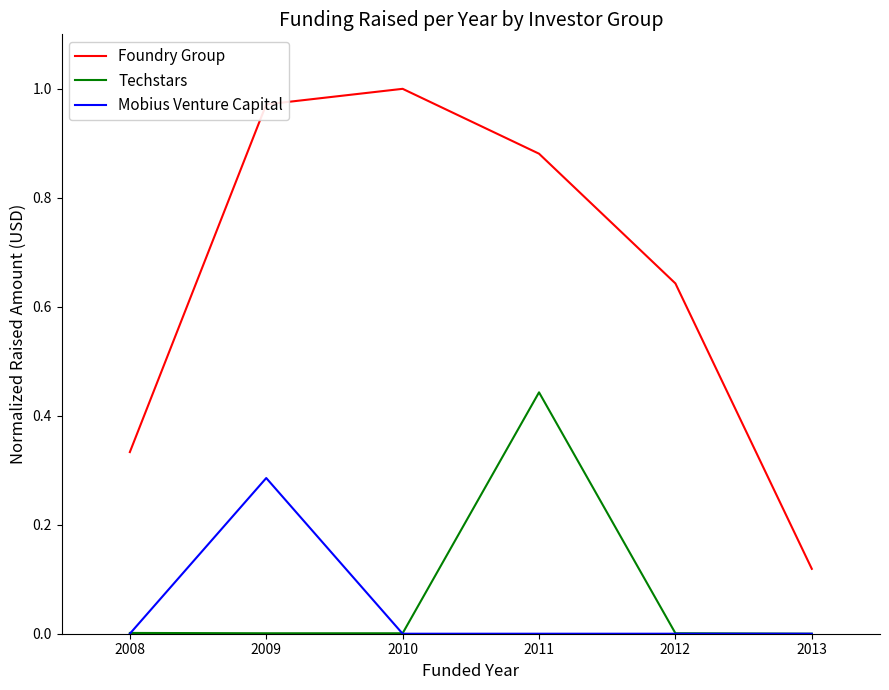

Which series changed the most between 2010 and 2011?

Techstars